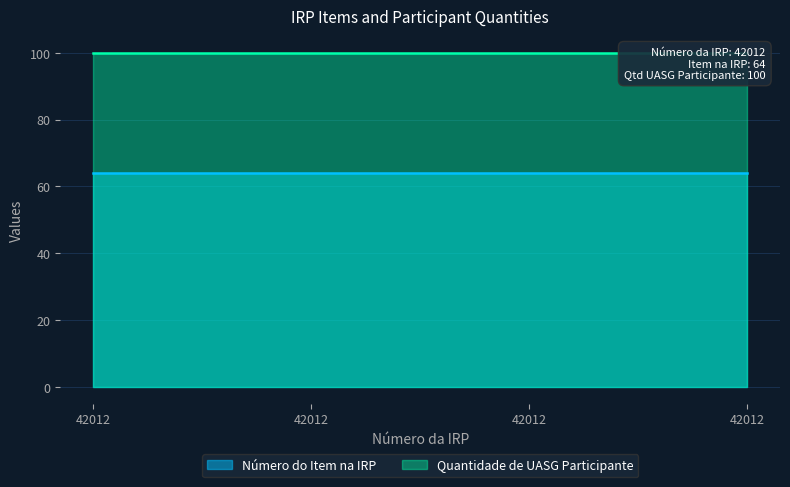

Rank the categories by Quantidade de UASG Participante value from lowest to highest.

42012, 42012, 42012, 42012